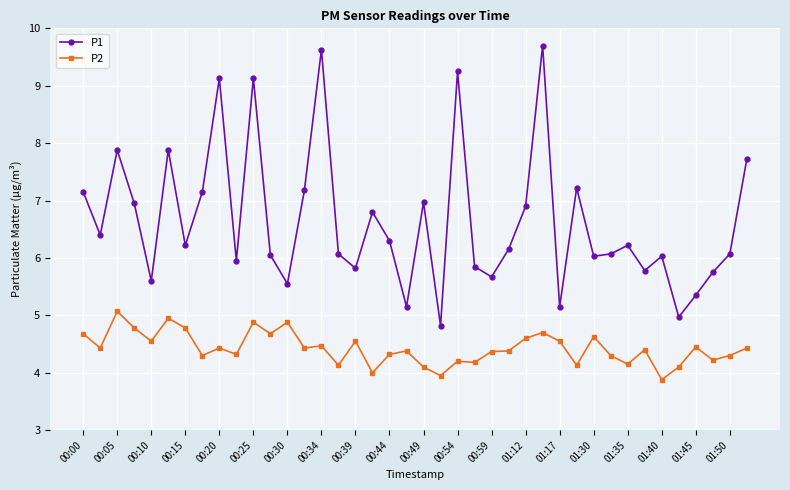

What is the greatest value displayed?

9.7